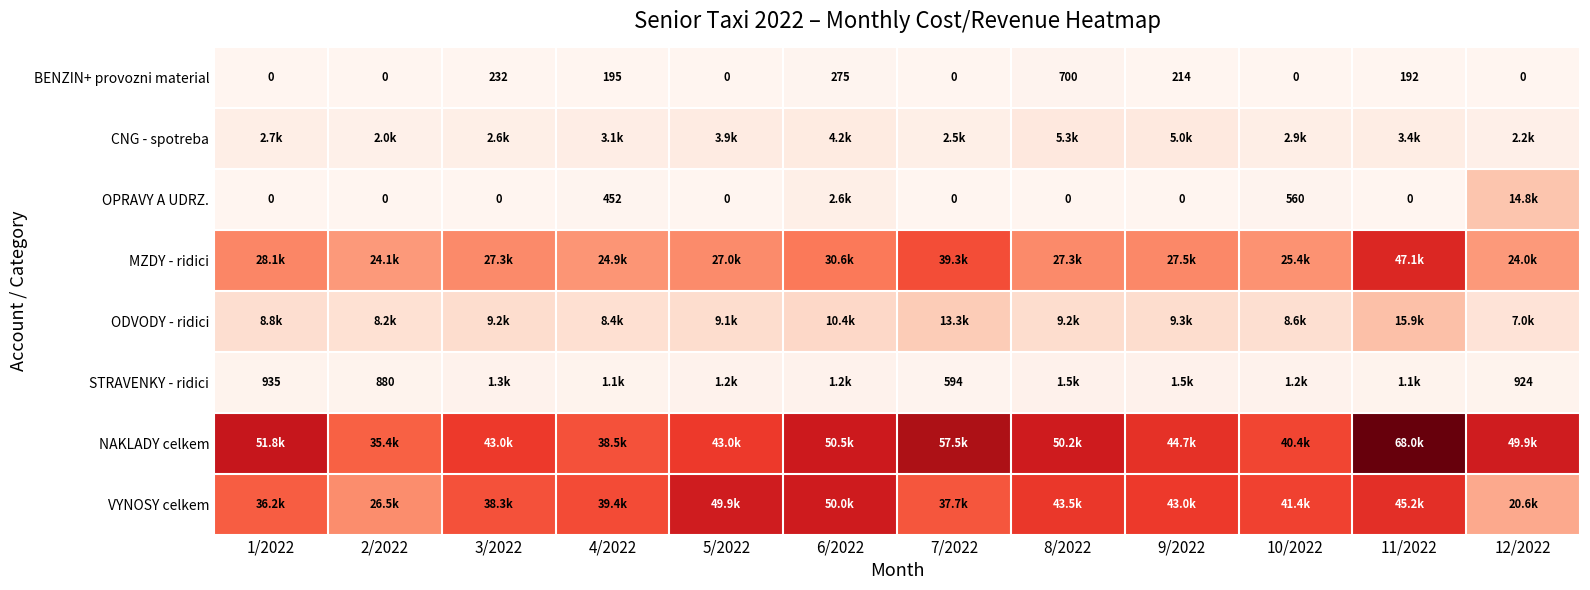

At which category is the sum across all series the highest?

11/2022